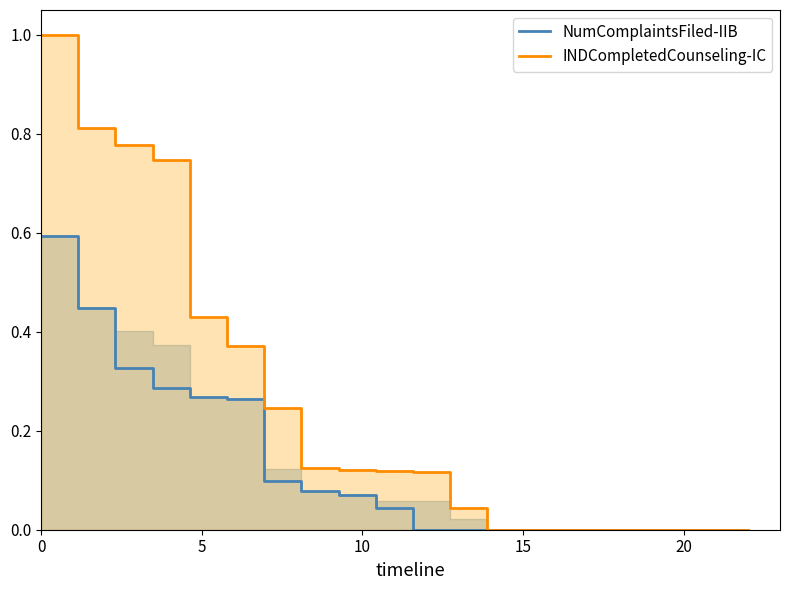

Count the number of data series in this chart.

2